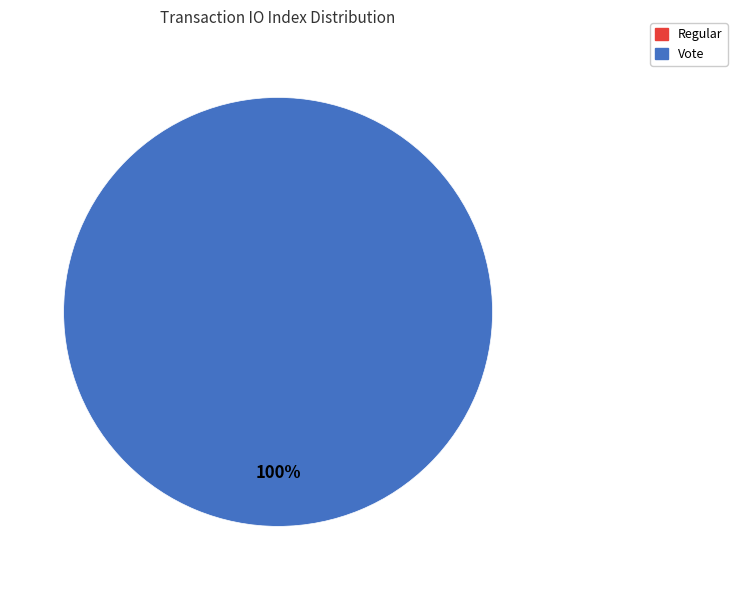

To the nearest percent, what is the difference between the largest and smallest slice percentages?

100%